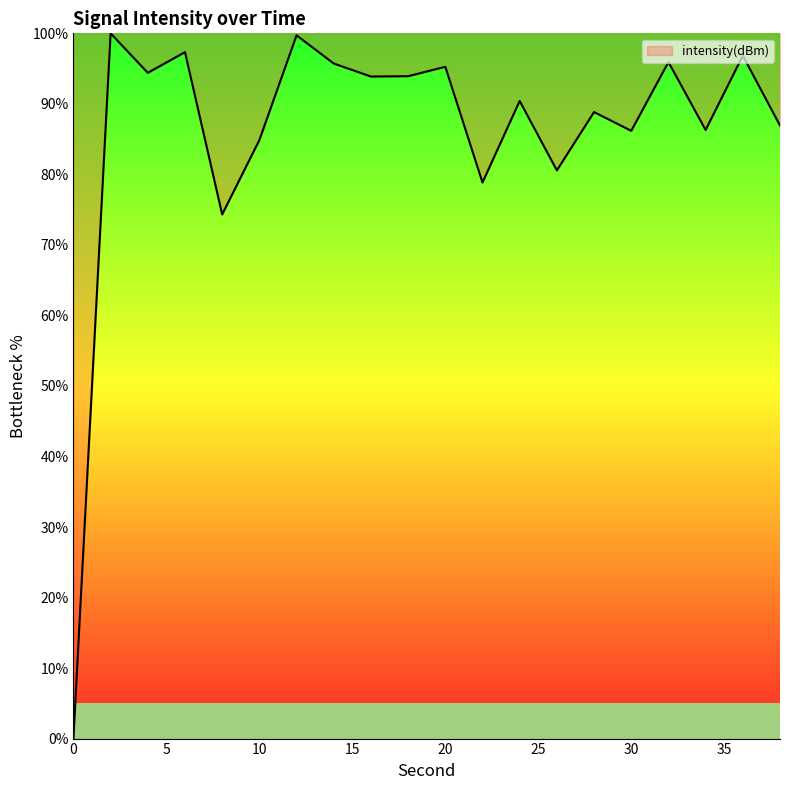

What is the maximum value shown in the chart?

100.0